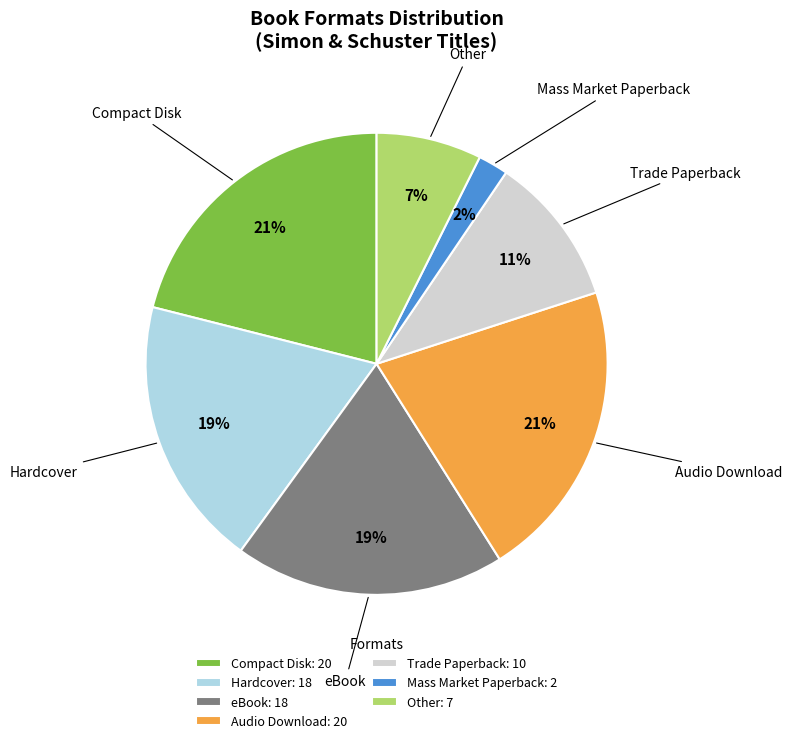

Count the number of slices in the pie.

7